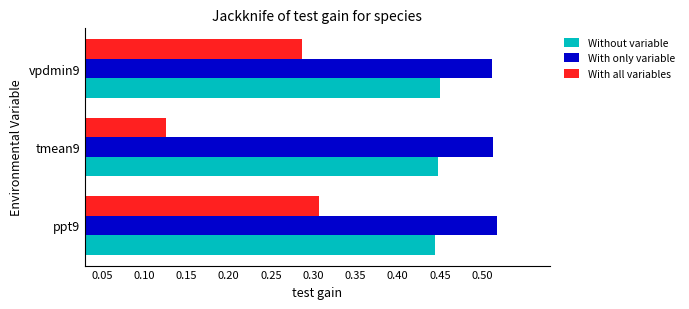

Is it true that With only variable equals 0.7 at ppt9?

False